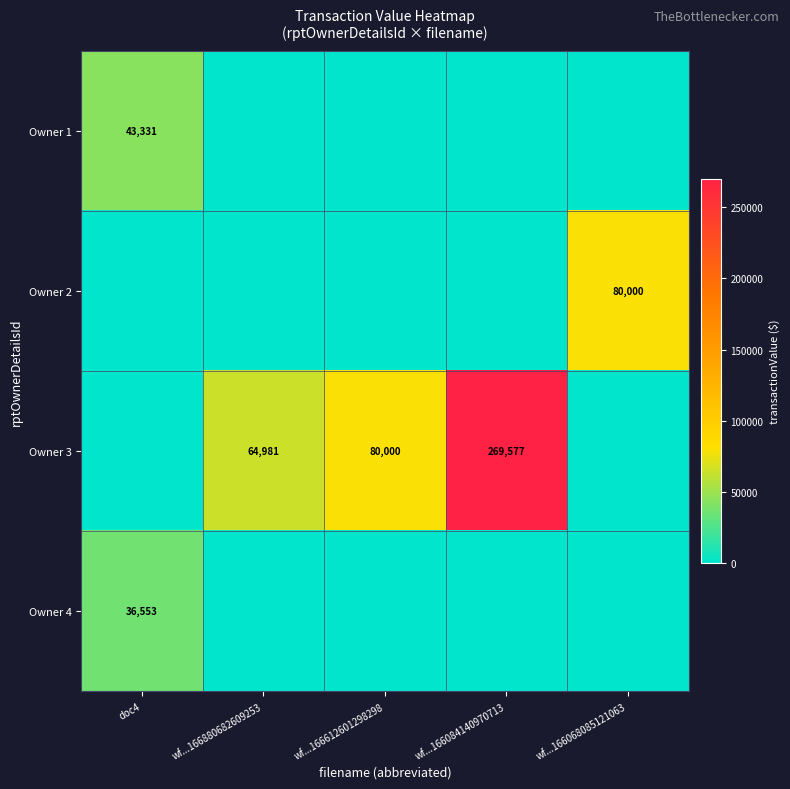

Which category has the highest value across all series?

wf...166084140970713